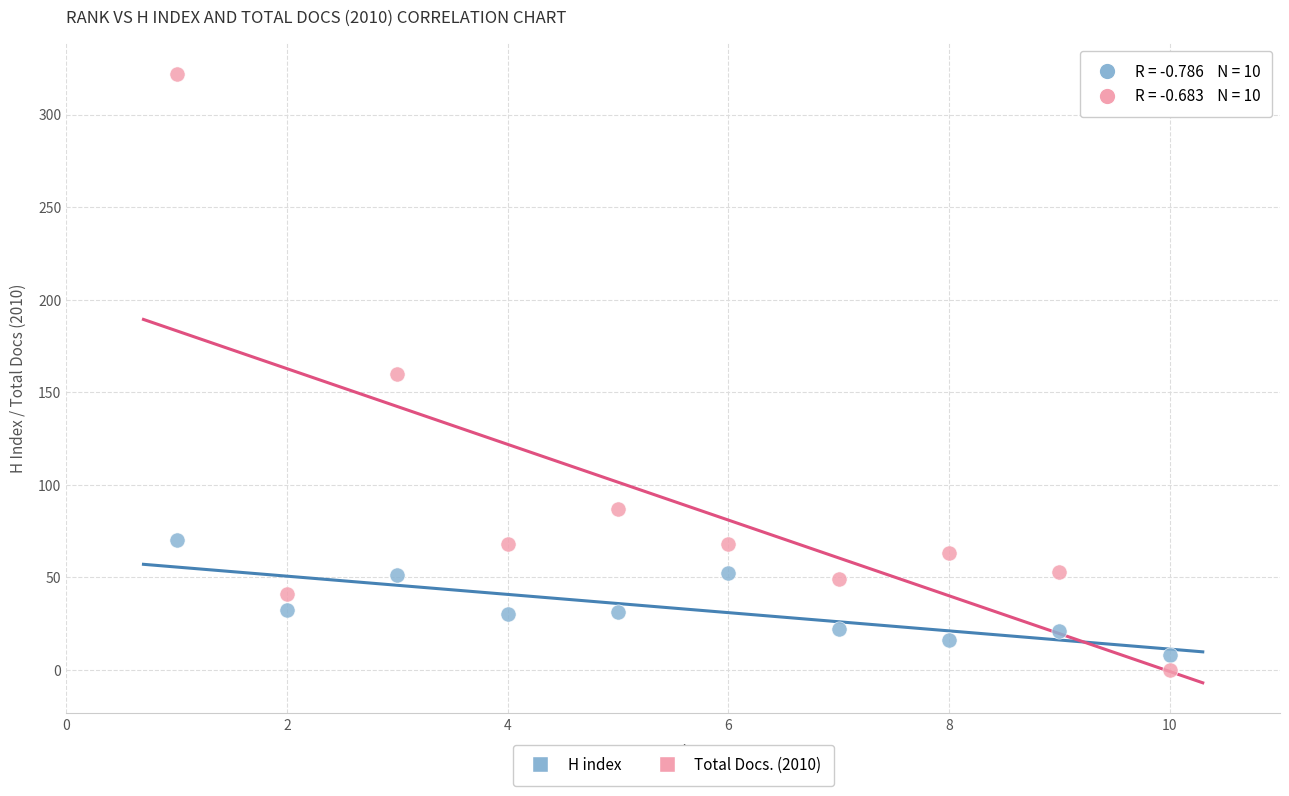

What are all the series names shown in the legend?

H index, Total Docs. (2010)